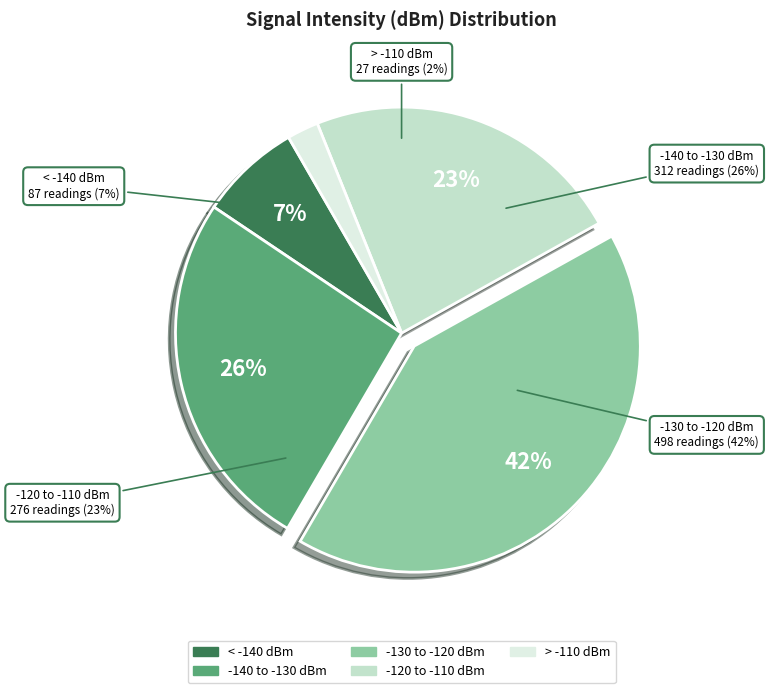

How much of the chart is everything except 10?

100.0%